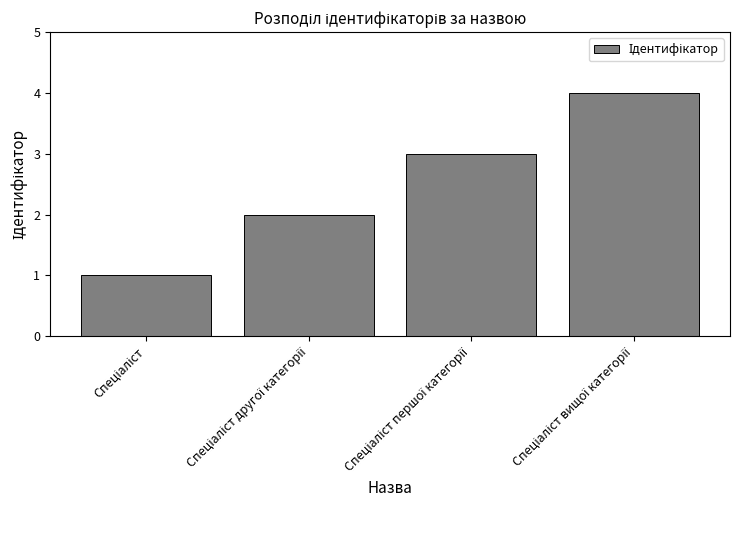

What is the greatest value displayed?

4